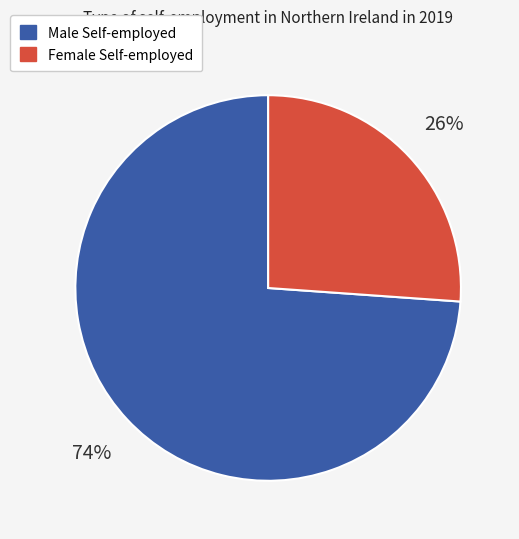

How many segments does this pie chart have?

2